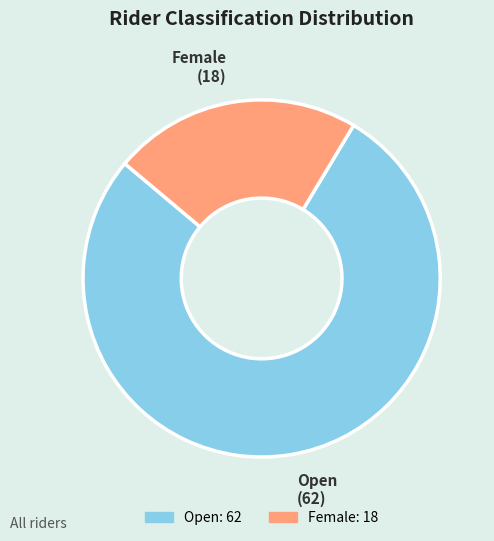

Between Female and Open, which is larger?

Open